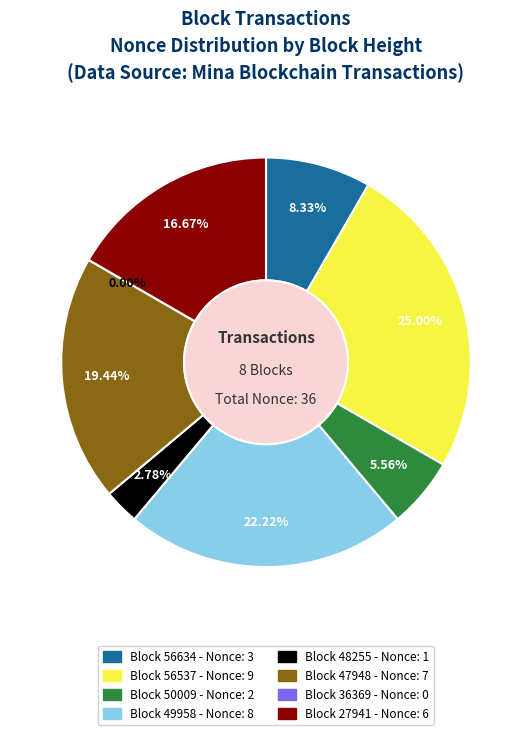

Does 49958 represent more than half of the total?

No